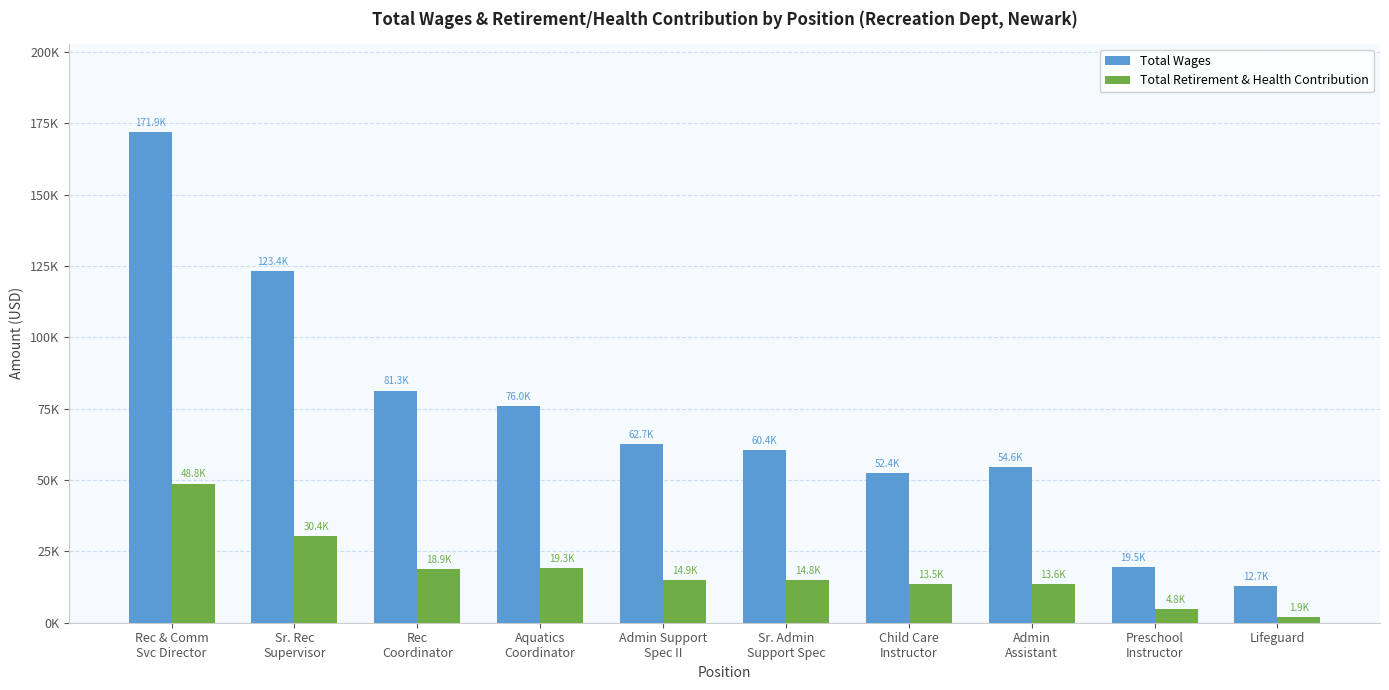

Between Aquatics
Coordinator and Sr. Admin
Support Spec, which series saw the biggest shift?

Total Wages